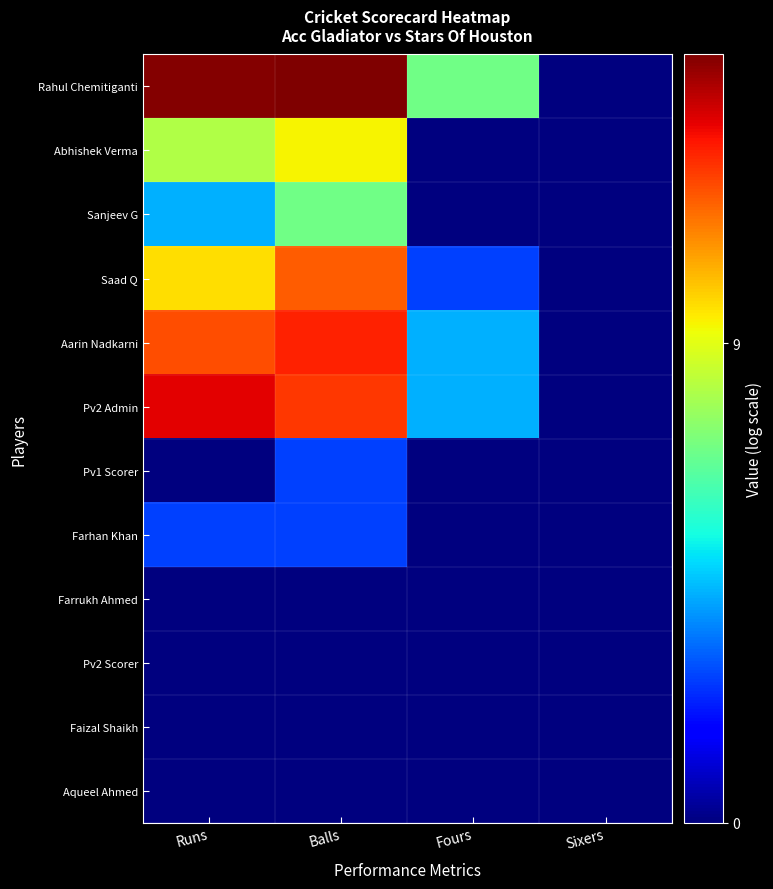

Rank the series by their maximum value, from lowest to highest.

Farrukh Ahmed, Pv2 Scorer, Faizal Shaikh, Aqueel Ahmed, Pv1 Scorer, Farhan Khan, Sanjeev G, Abhishek Verma, Saad Q, Aarin Nadkarni, Pv2 Admin, Rahul Chemitiganti